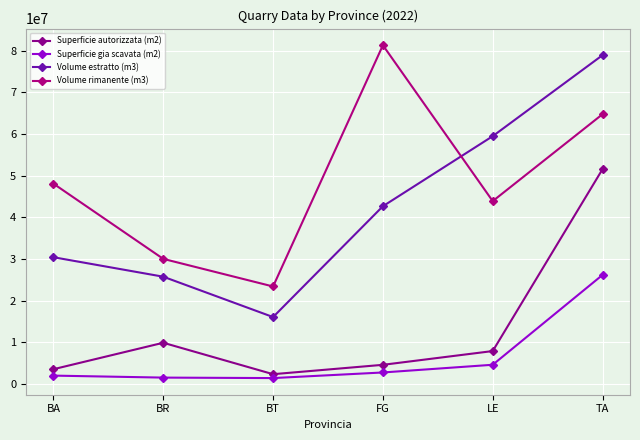

At which category is the sum across all series the highest?

TA